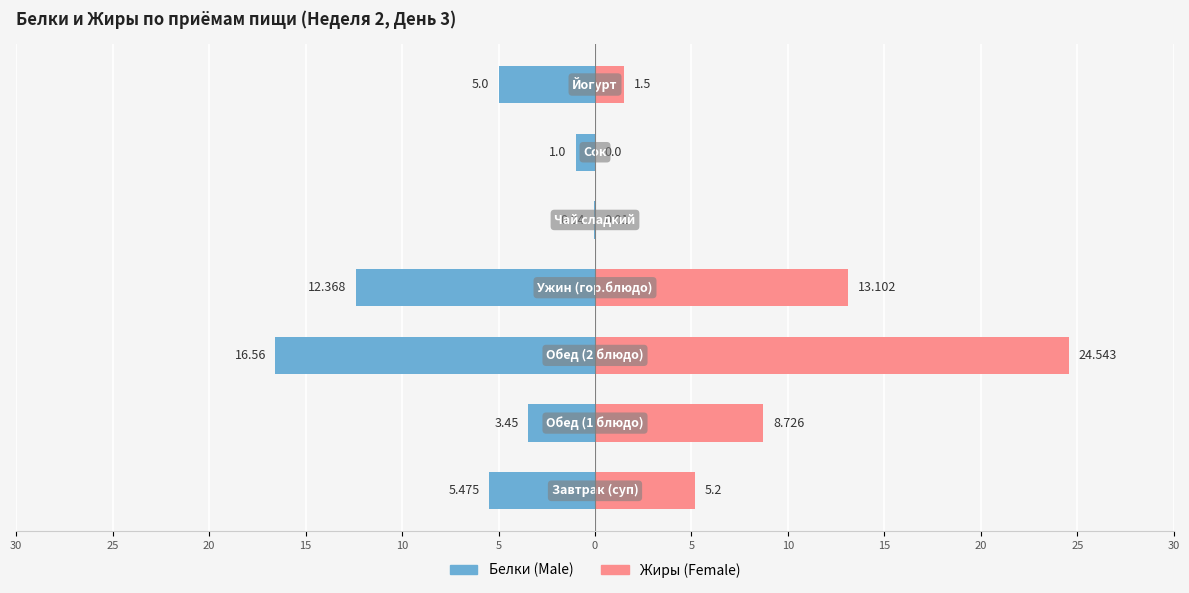

At how many categories does at least one series exceed -6?

7